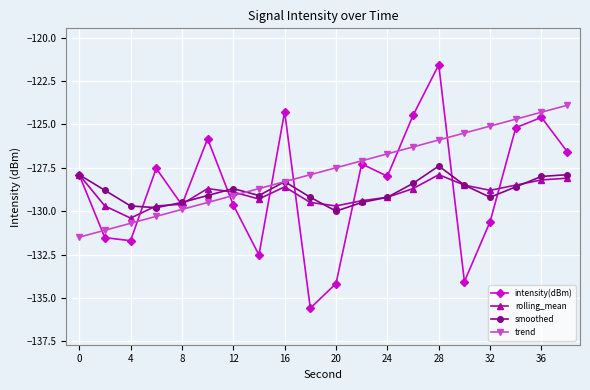

In intensity(dBm), how many points are higher than both neighbors (excluding endpoints)?

6